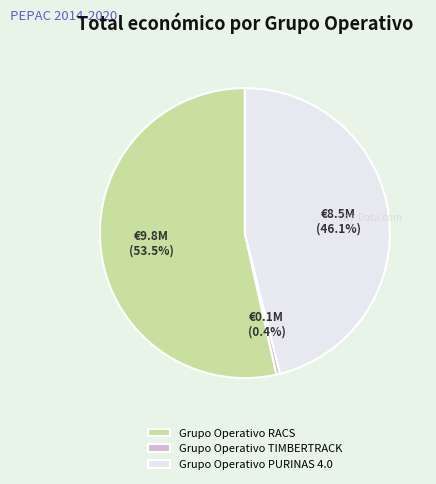

Rank the categories by value from lowest to highest.

Grupo Operativo TIMBERTRACK, Grupo Operativo PURINAS 4.0, Grupo Operativo RACS